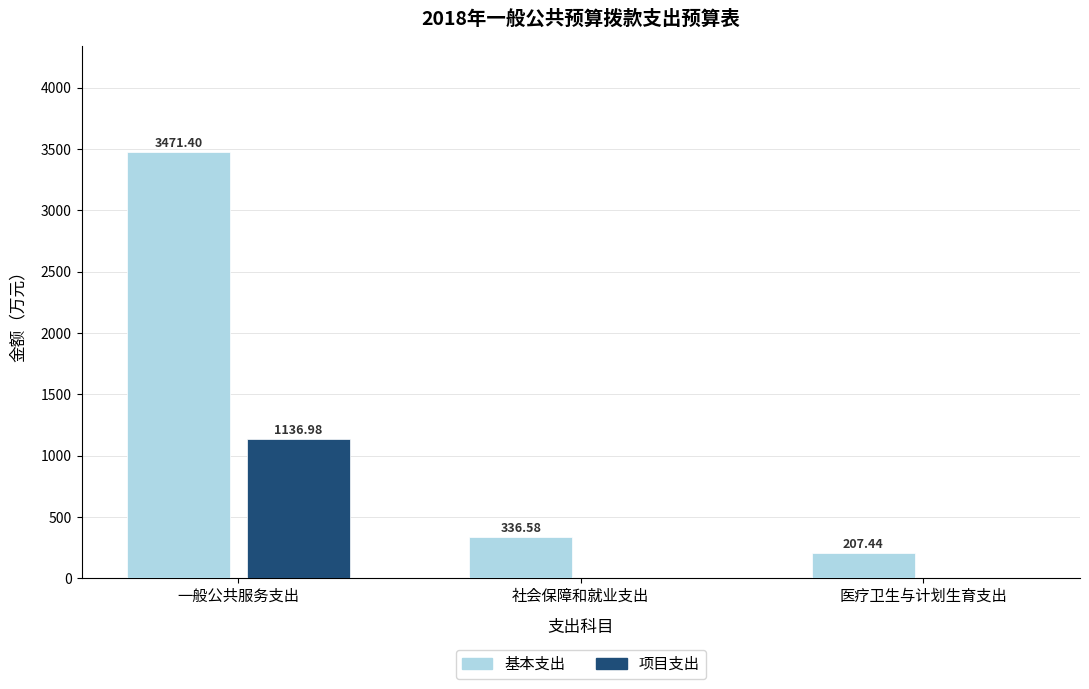

What is the total value across all series at 社会保障和就业支出?

336.6